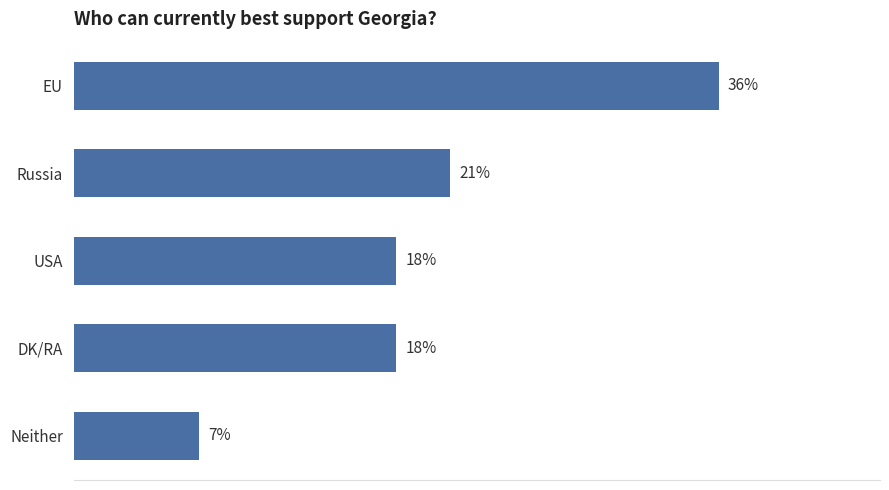

Where is the data nearest to the value 21?

Russia